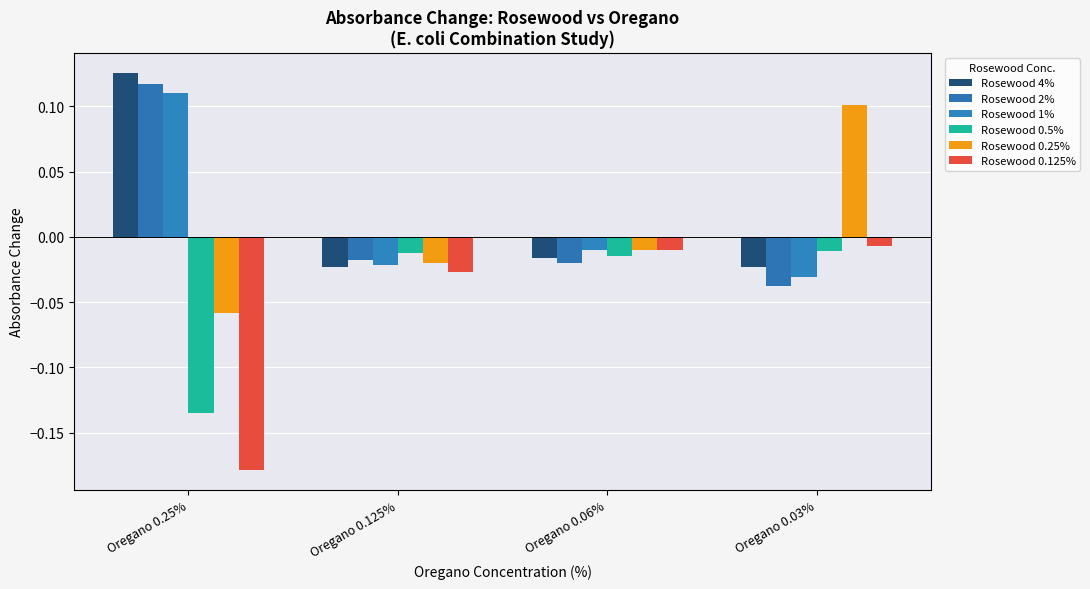

What are all the series names shown in the legend?

Rosewood 4%, Rosewood 2%, Rosewood 1%, Rosewood 0.5%, Rosewood 0.25%, Rosewood 0.125%